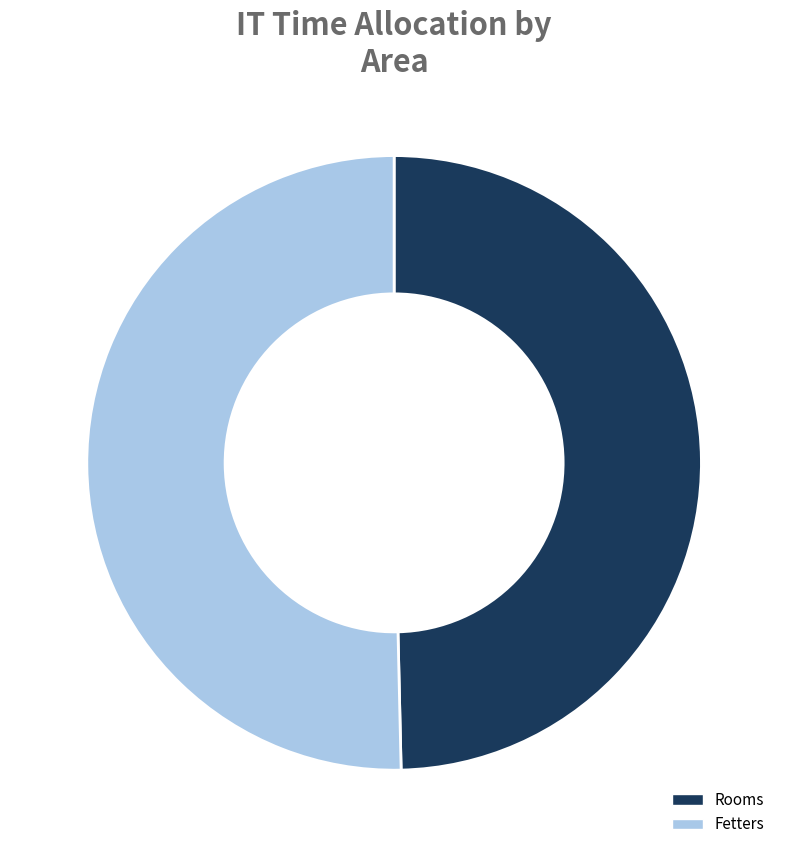

Which category has the biggest portion of the pie?

Fetters